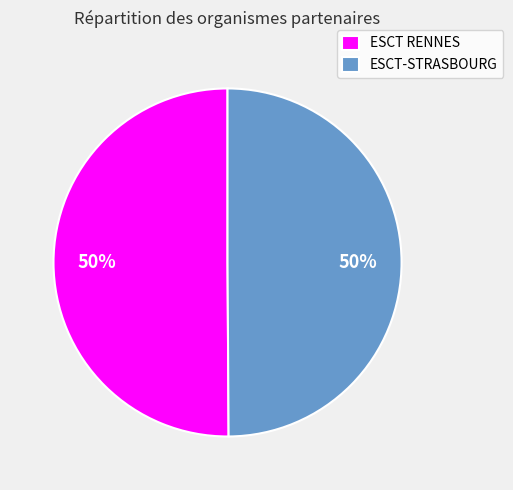

Approximately how many times larger is the value at ESCT RENNES compared to ESCT-STRASBOURG?

1.0